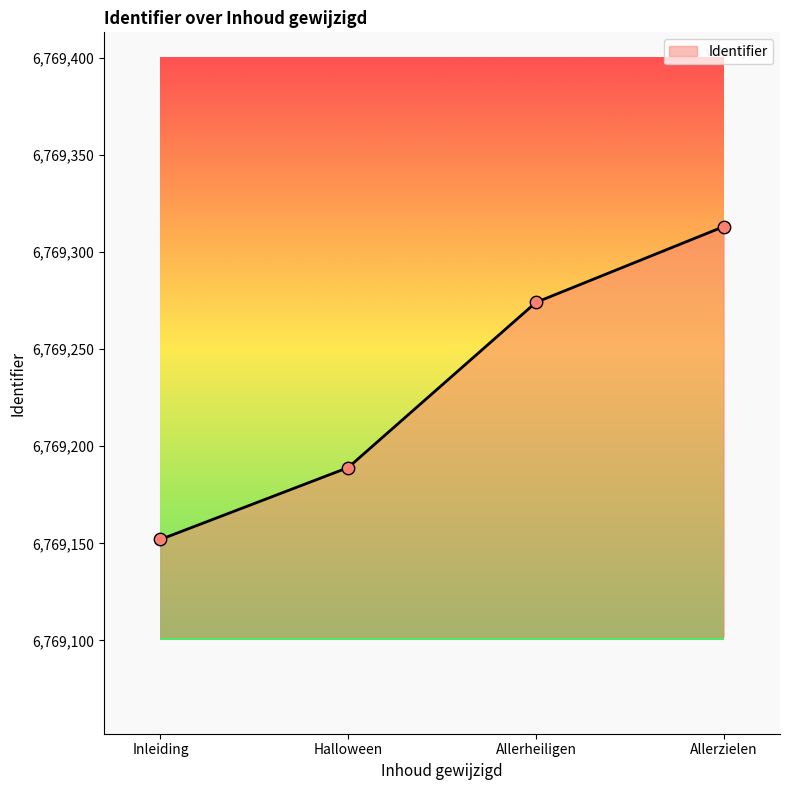

Approximately how many times larger is the value at Allerheiligen compared to Halloween?

1.0